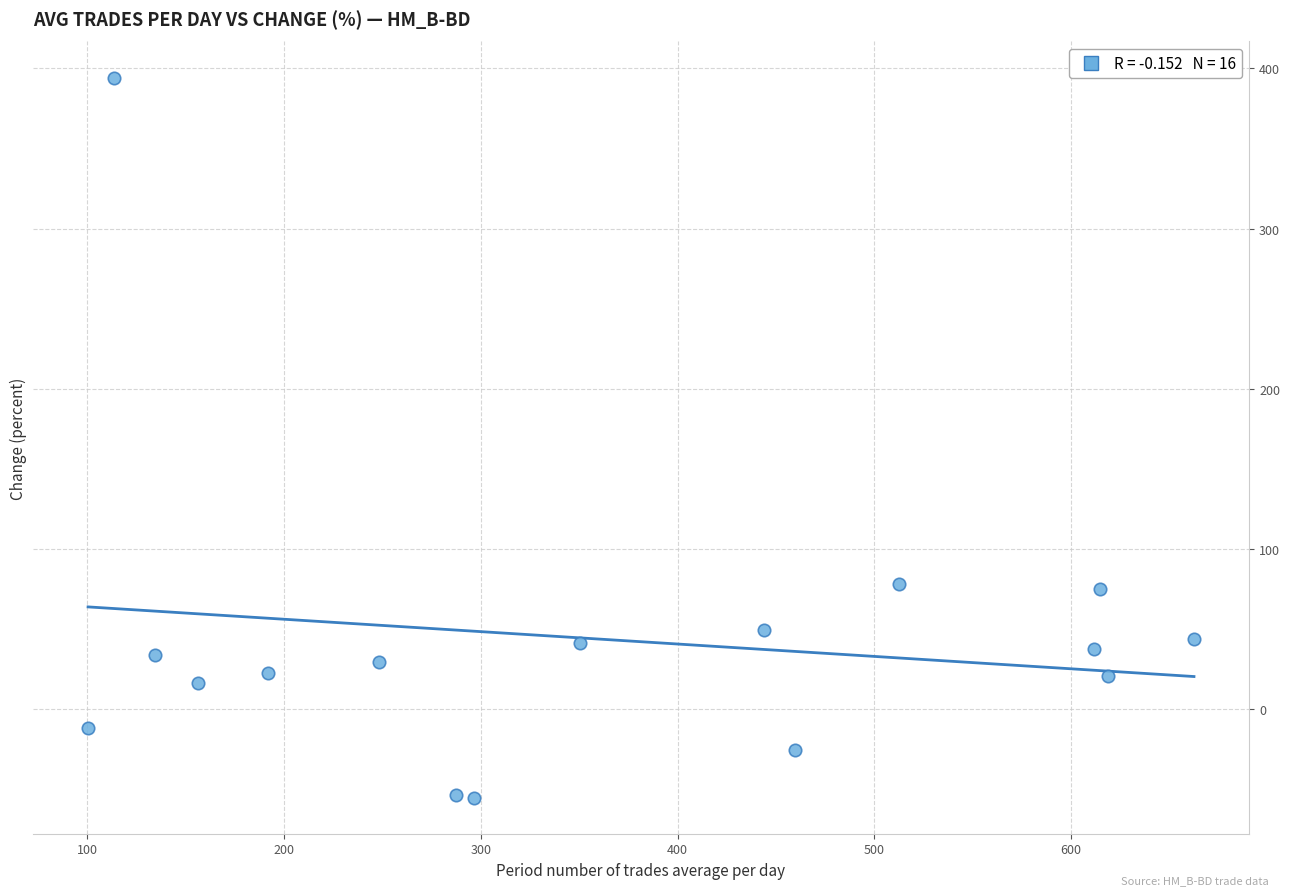

What is the range of Y values (max minus min)?

449.5